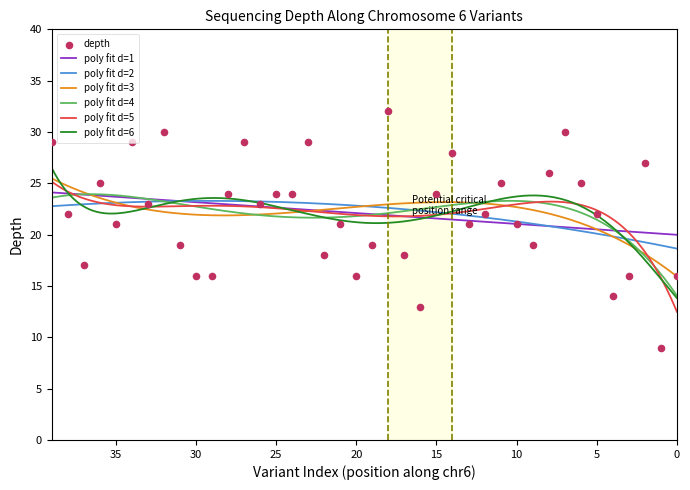

Which has a higher value, 17 or 34?

34